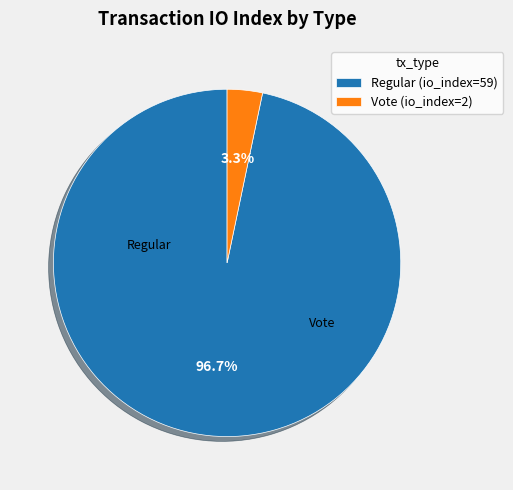

To the nearest percent, what portion does Regular (io_index=59) represent?

97%